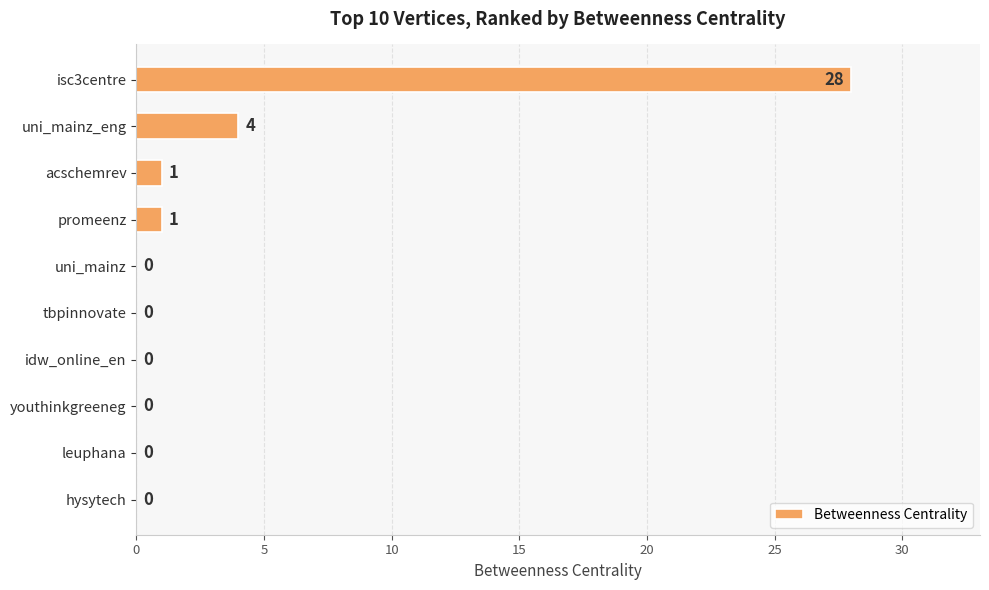

The chart shows a value of 2 at acschemrev. True or false?

False